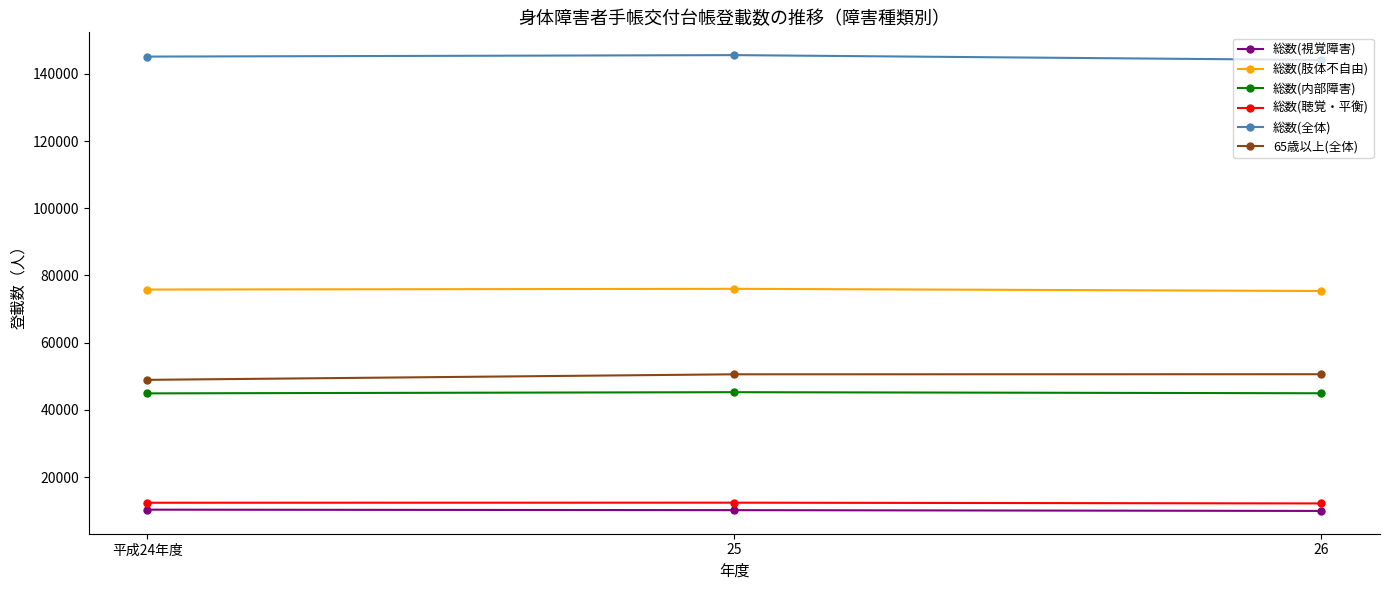

How many values in the 総数(全体) series are below 145127?

1